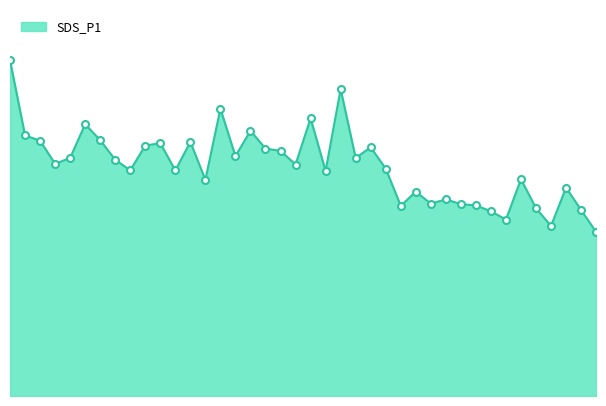

Does the chart have visible grid lines?

No